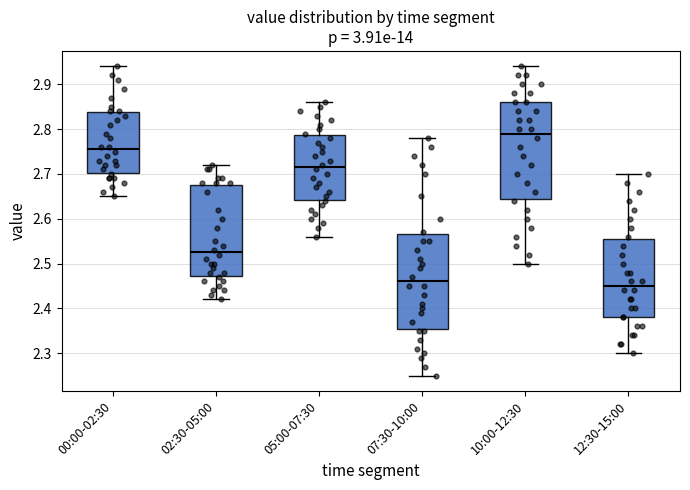

Reading left to right, read every box against the y-axis: the position of its median line, the range the box covers, and the ends of its whiskers. The values are not printed on the chart, so give them approximately, as read against the axis.

00:00-02:30: median 2.76, box 2.70 to 2.84, whiskers 2.65 to 2.94
02:30-05:00: median 2.53, box 2.47 to 2.68, whiskers 2.42 to 2.72
05:00-07:30: median 2.72, box 2.64 to 2.79, whiskers 2.56 to 2.86
07:30-10:00: median 2.46, box 2.36 to 2.57, whiskers 2.25 to 2.78
10:00-12:30: median 2.79, box 2.65 to 2.86, whiskers 2.50 to 2.94
12:30-15:00: median 2.45, box 2.38 to 2.56, whiskers 2.30 to 2.70